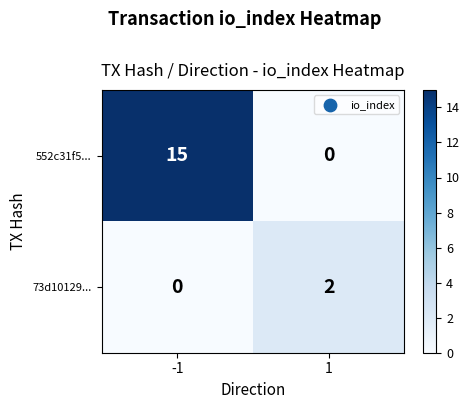

Rank the series by their average value, from highest to lowest.

552c31f5..., 73d10129...